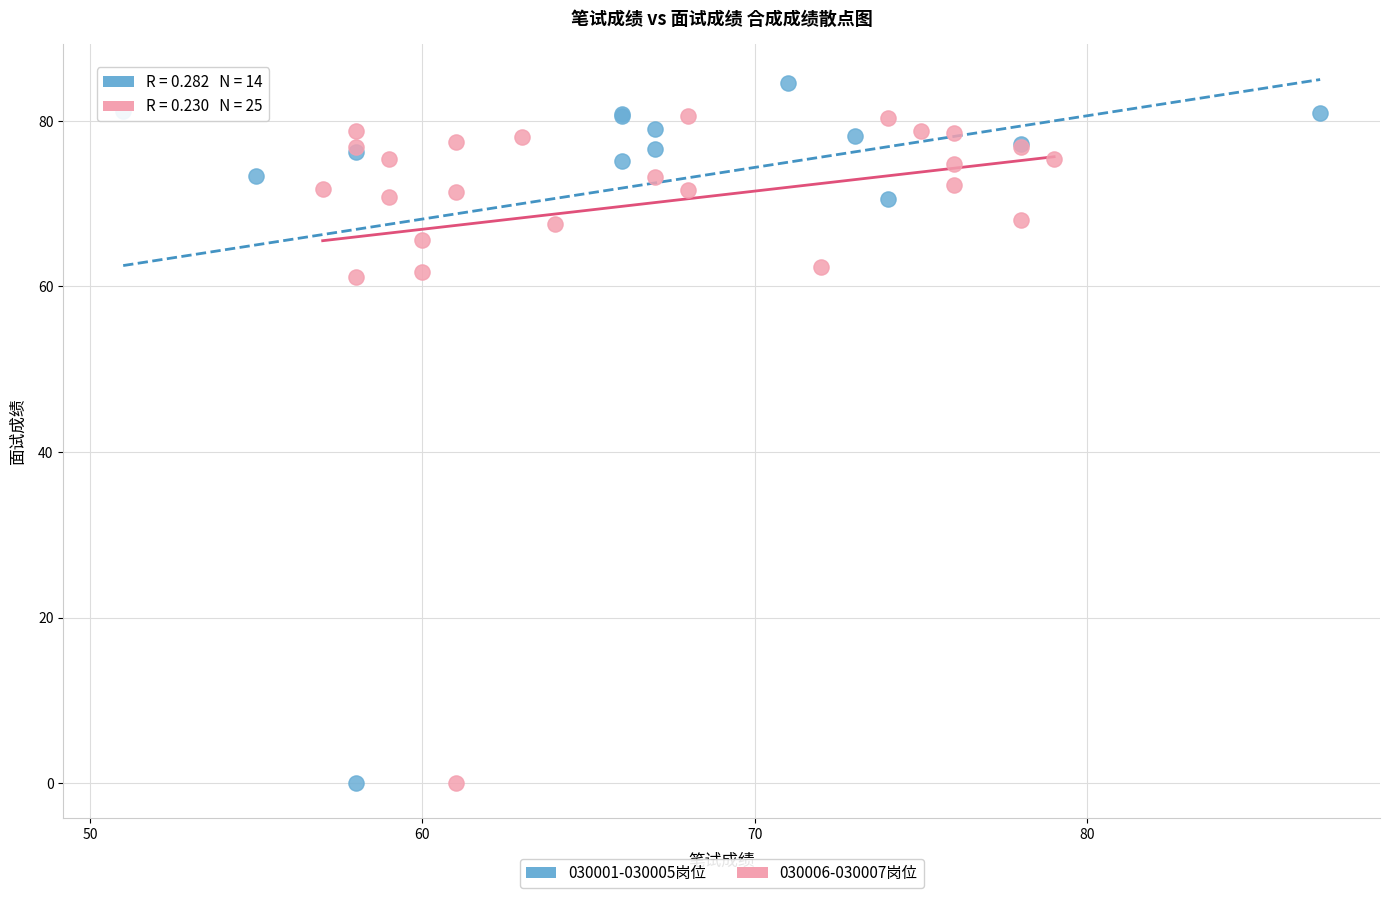

Which series reaches the maximum Y coordinate?

030001-030005岗位